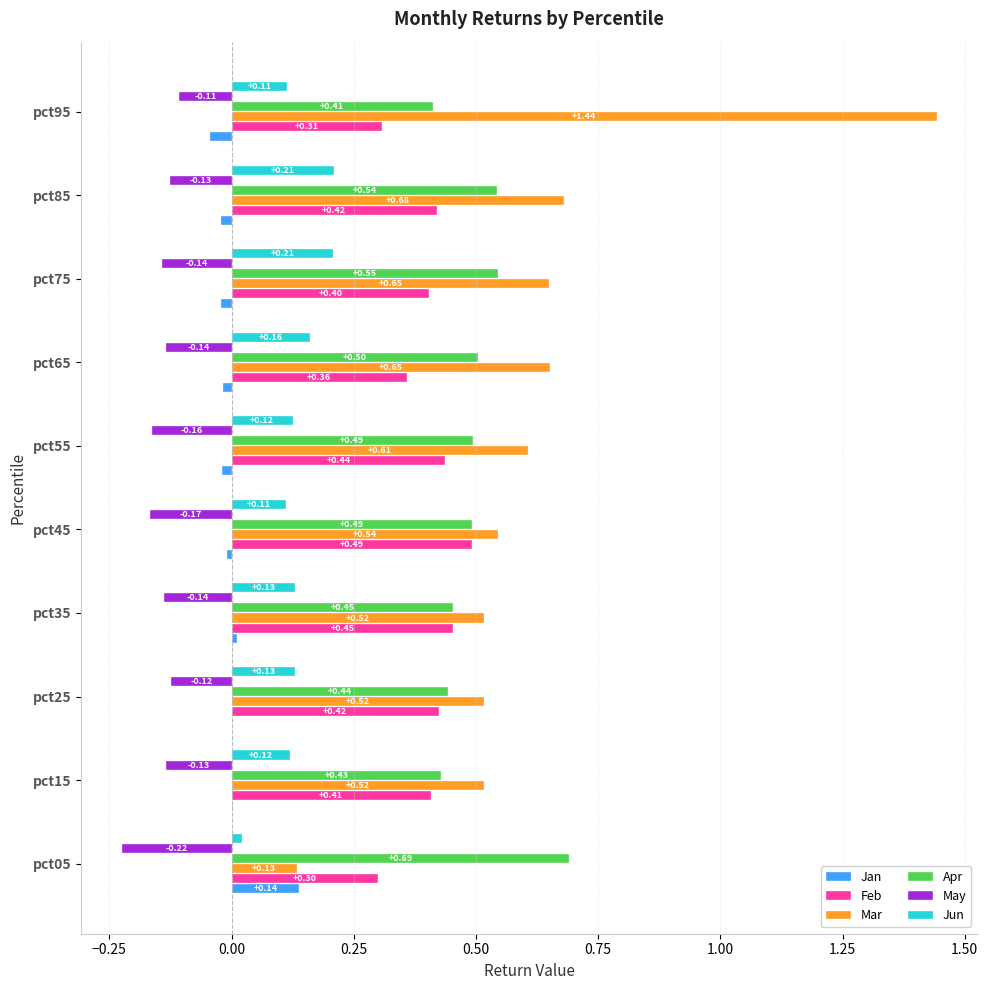

Is the value of Jan at pct25 greater than the value of Feb at pct85?

No